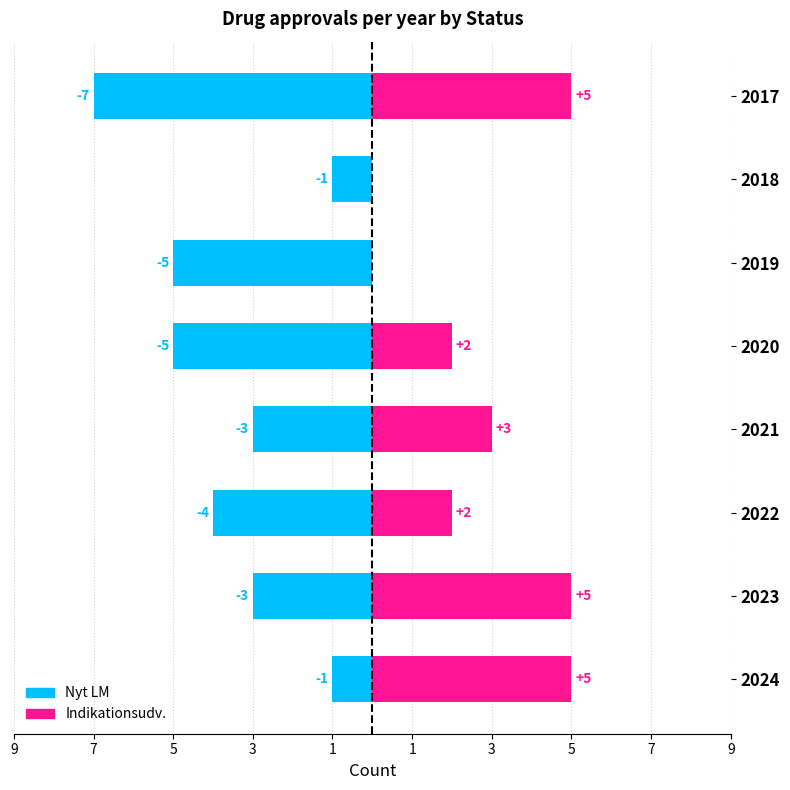

At how many categories does at least one series exceed 4?

3